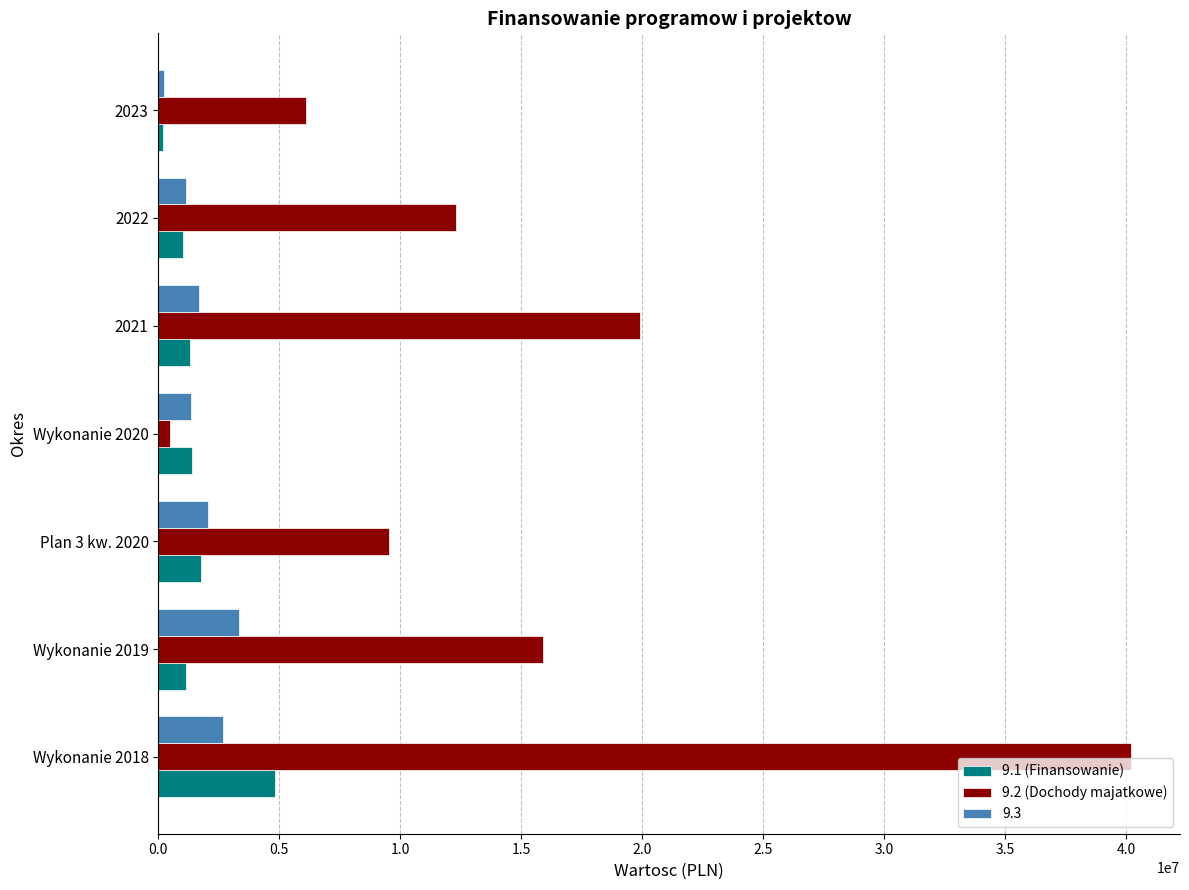

How many data points does each series have?

7